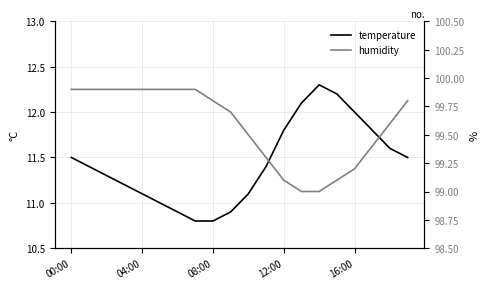

At which label does humidity reach its peak?

00:00